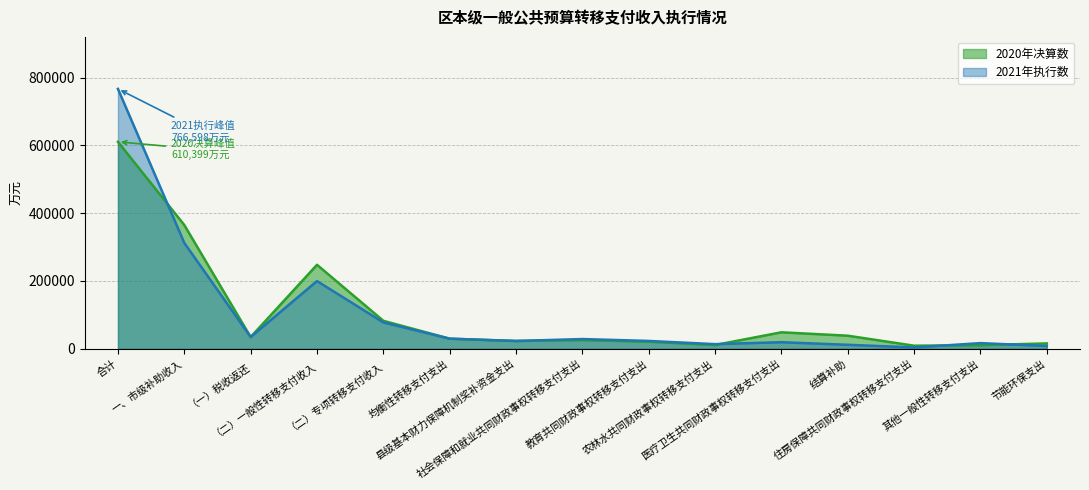

Between 县级基本财力保障机制奖补资金支出 and 其他一般性转移支付支出, which series saw the biggest shift?

2020年决算数